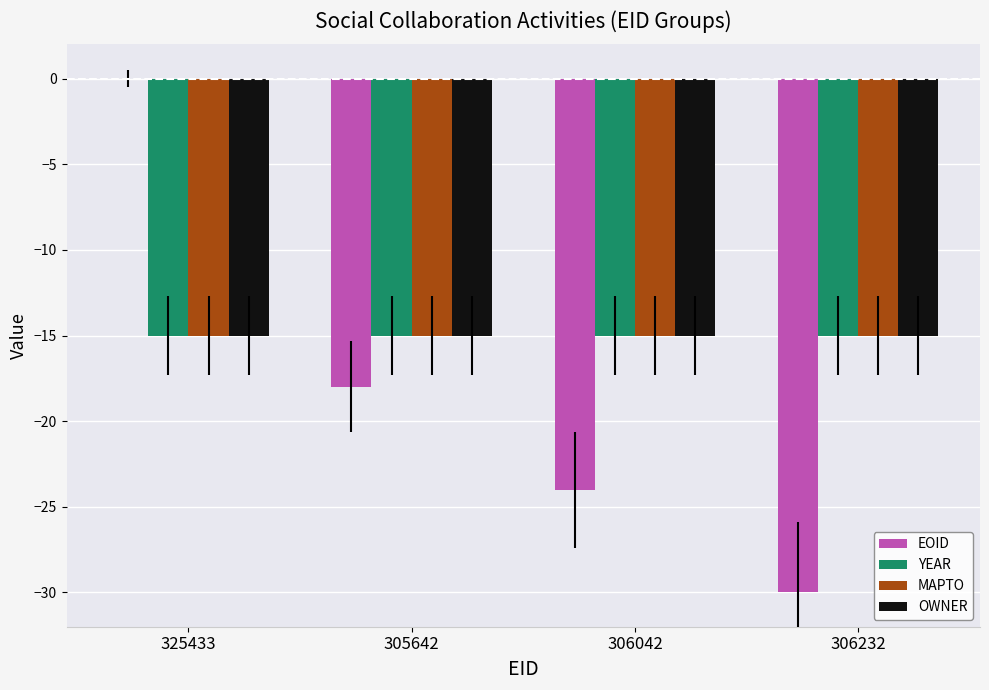

Which category has the highest value across all series?

325433